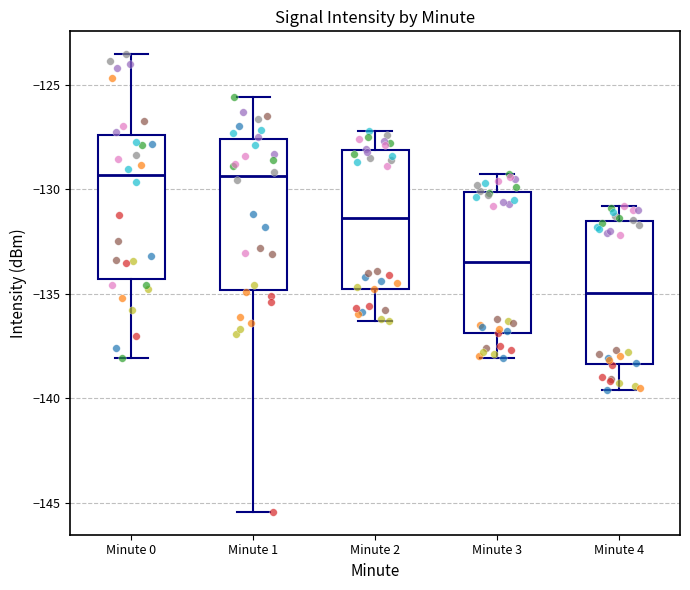

Reading left to right, transcribe this box plot: for each box, give where its median line is, the range the box spans, and where its two whiskers end, as read against the y-axis. The values are not printed on the chart, so give them approximately, as read against the axis.

Minute 0: median -129.5, box -134.5 to -127.5, whiskers -138.0 to -123.5
Minute 1: median -129.5, box -135.0 to -127.5, whiskers -145.5 to -125.5
Minute 2: median -131.5, box -135.0 to -128.0, whiskers -136.5 to -127.0
Minute 3: median -133.5, box -137.0 to -130.0, whiskers -138.0 to -129.5
Minute 4: median -135.0, box -138.5 to -131.5, whiskers -139.5 to -131.0